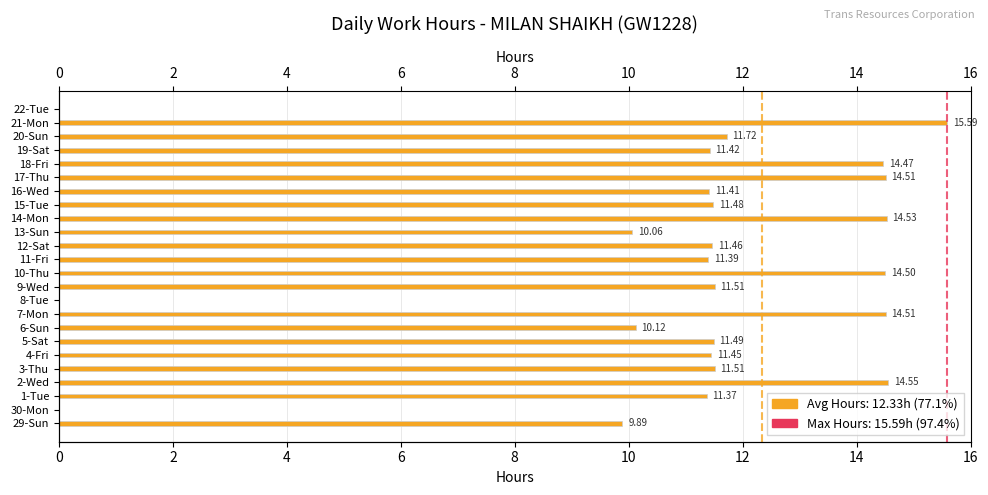

Reading left to right, what are all the values shown in this chart?

9.9	0.0	11.4	14.6	11.5	11.4	11.5	10.1	14.5	0.0	11.5	14.5	11.4	11.5	10.1	14.5	11.5	11.4	14.5	14.5	11.4	11.7	15.6	0.0